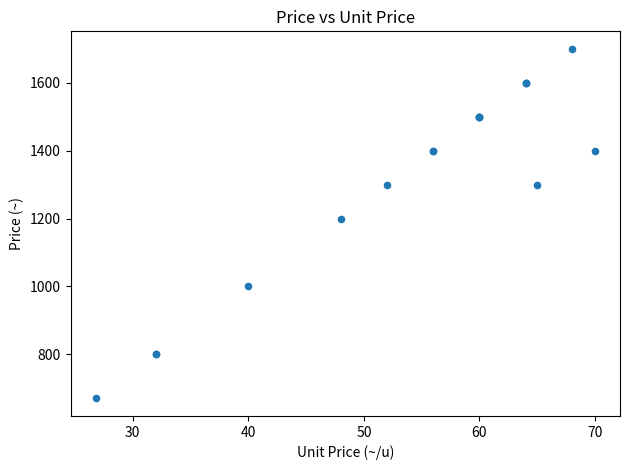

What Y value in the scatter plot is closest to 1185?

1200